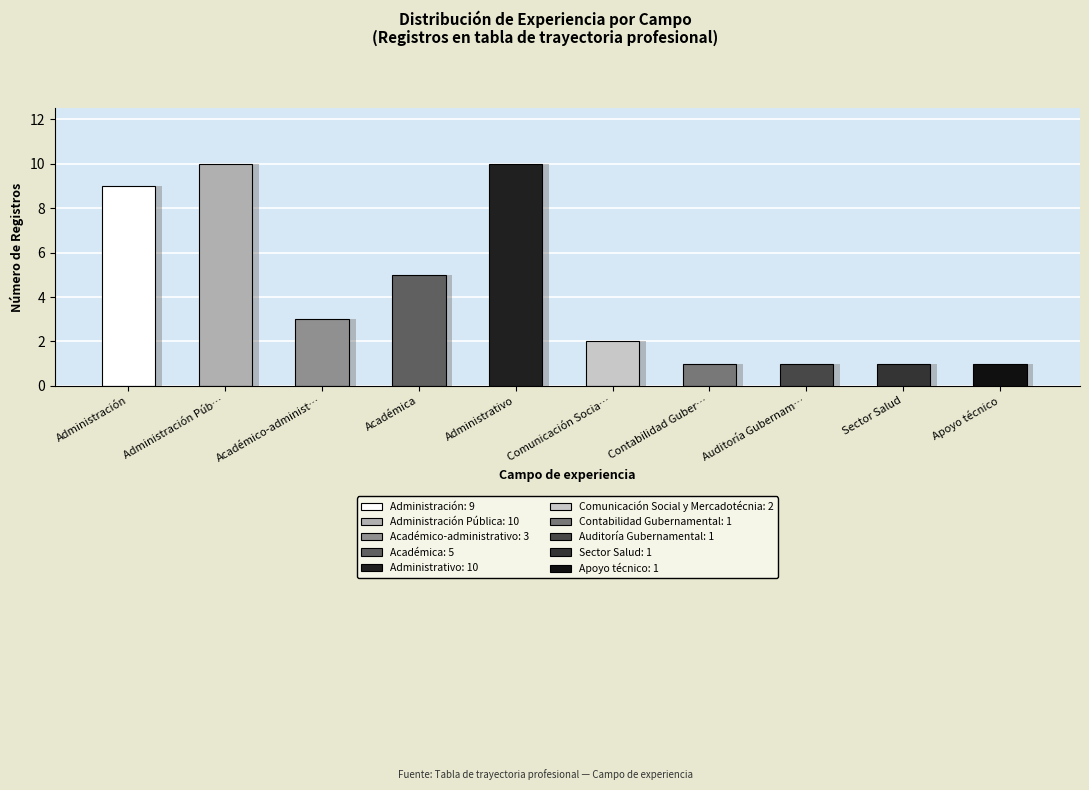

Reading right to left, list all the values displayed in this chart.

1	1	1	1	2	10	5	3	10	9